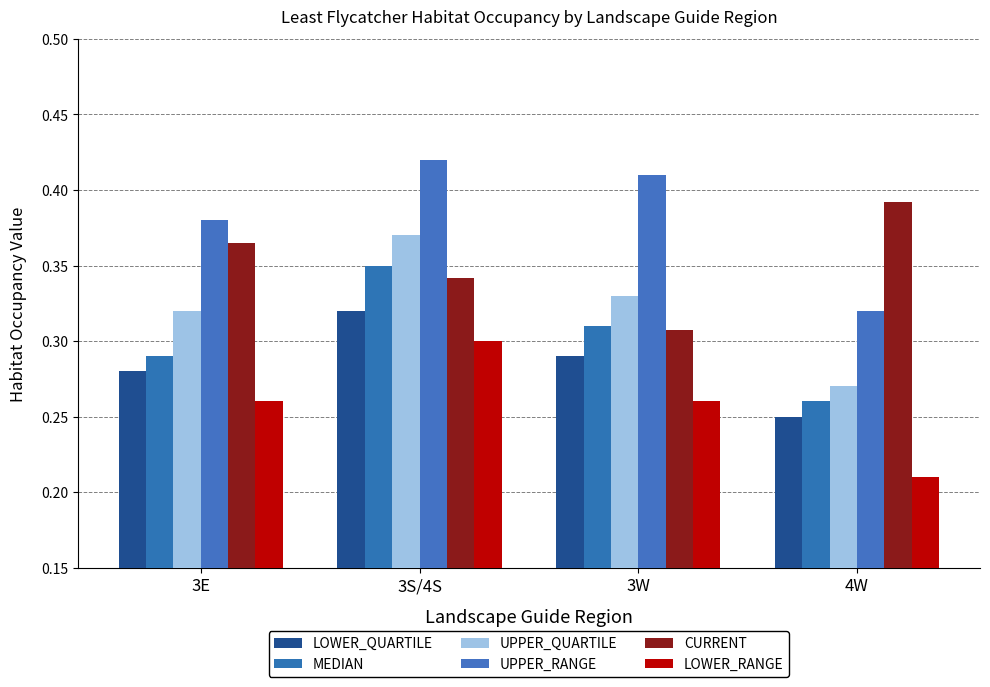

Which category has the highest value across all series?

3S/4S